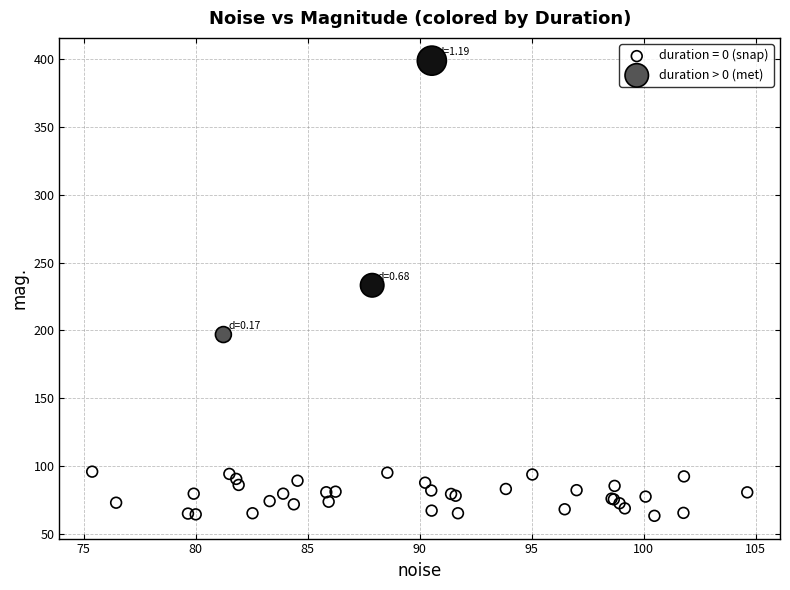

Which series contains the highest Y value?

duration > 0 (met)